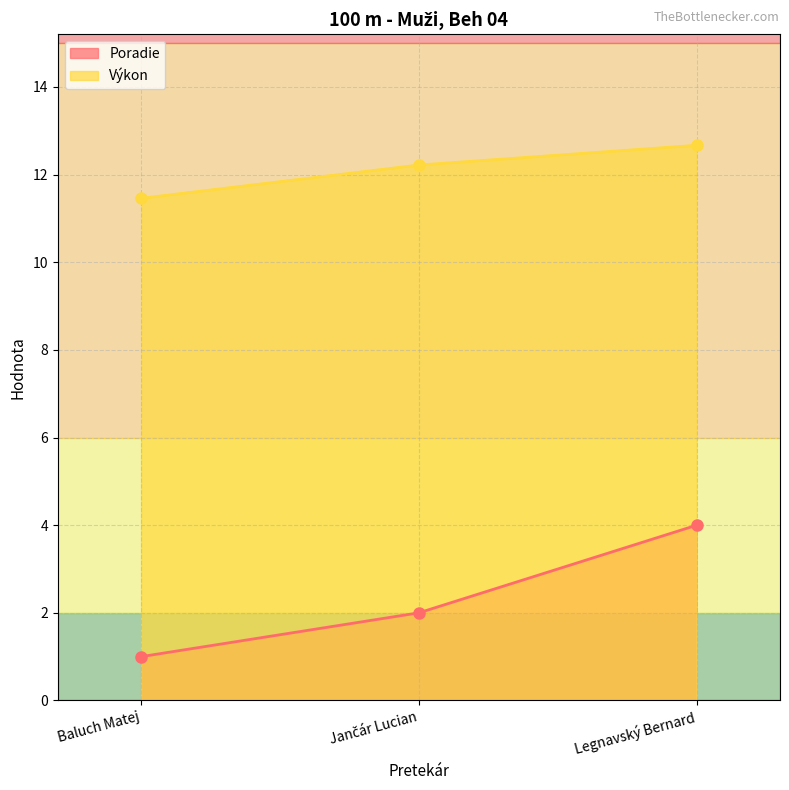

Rank the series at Baluch Matej from lowest to highest value.

Poradie, Výkon